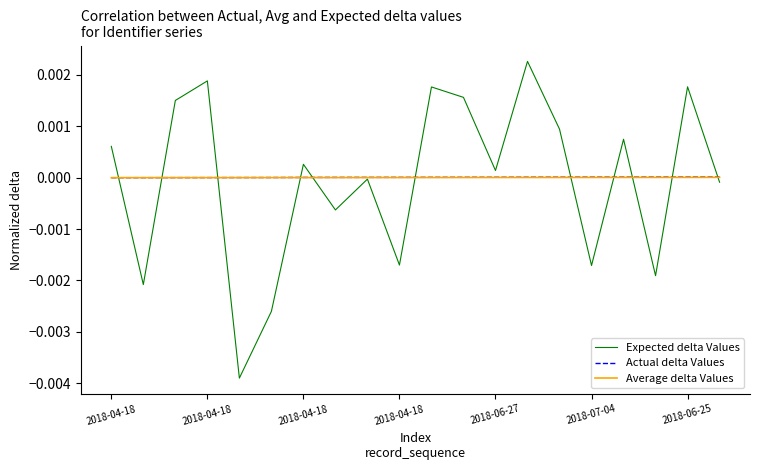

Which series has the widest spread of values?

Expected delta Values